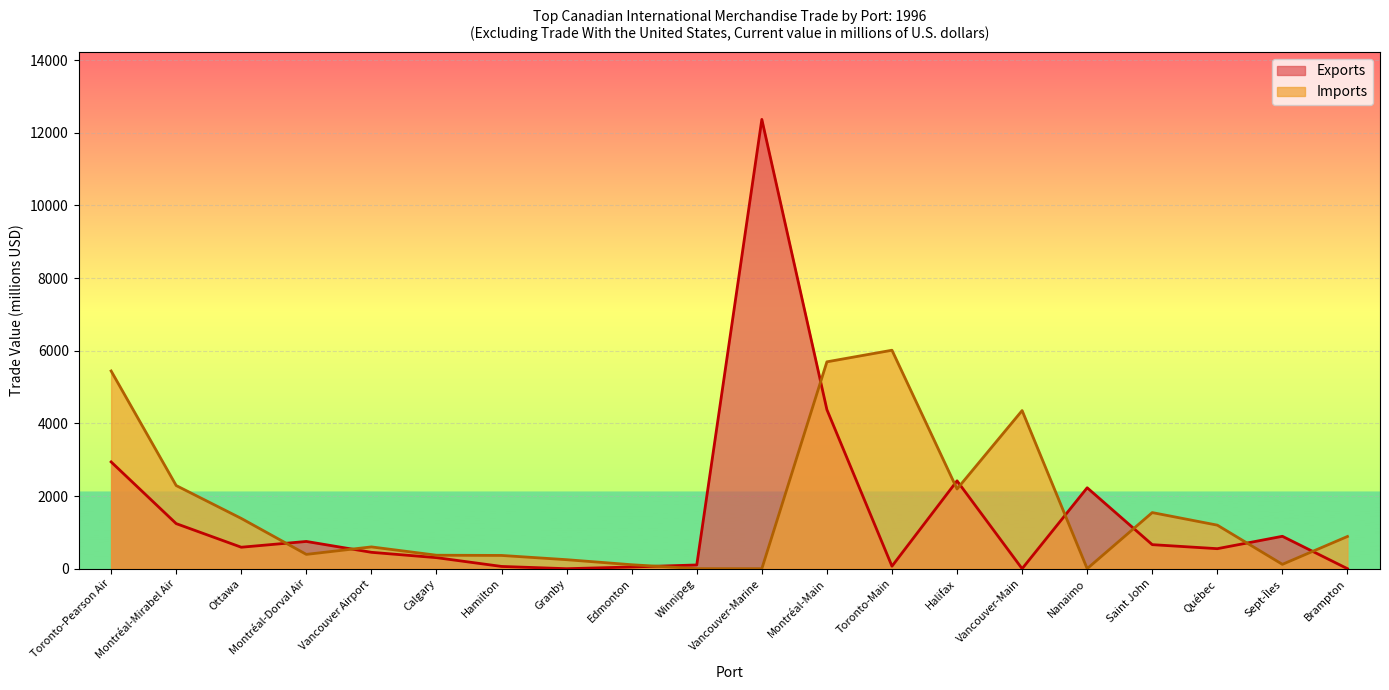

Between Calgary and Vancouver-Main, which is larger?

Calgary